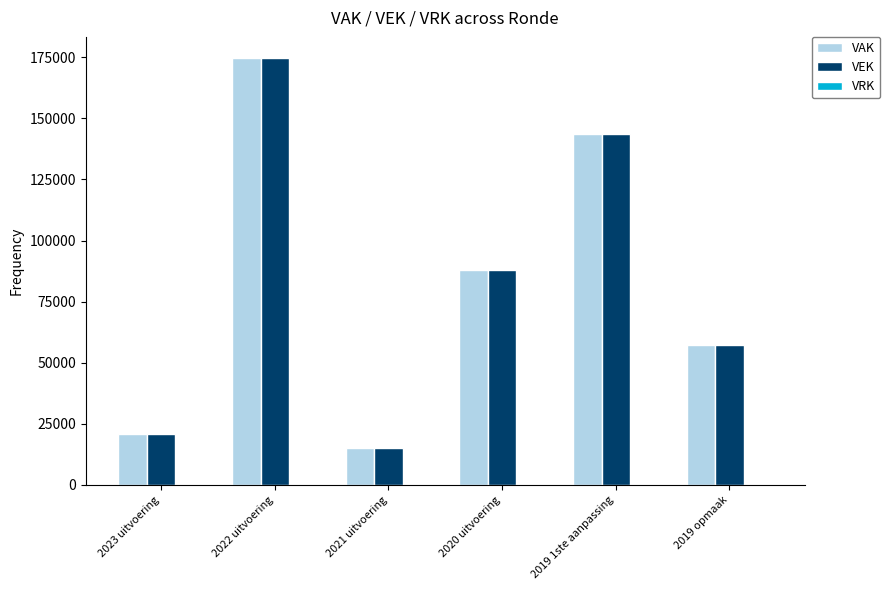

What is the minimum value for VEK?

14899